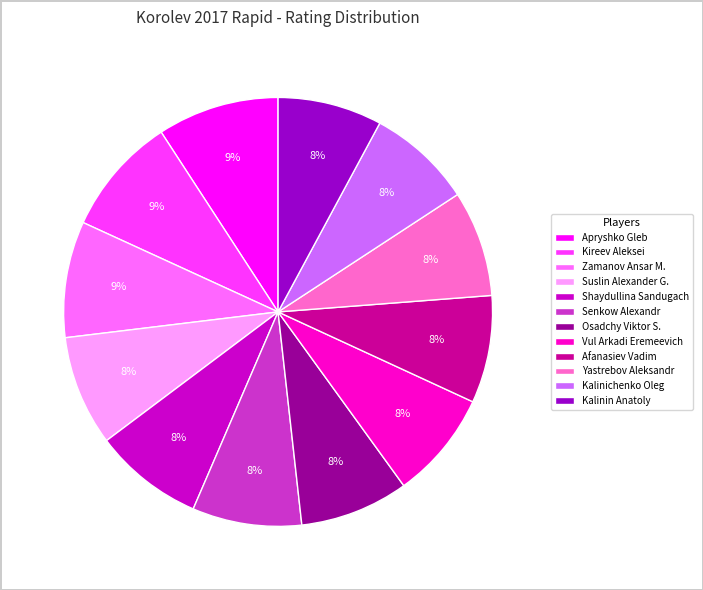

To the nearest percent, what is the difference between the largest and smallest slice percentages?

1%